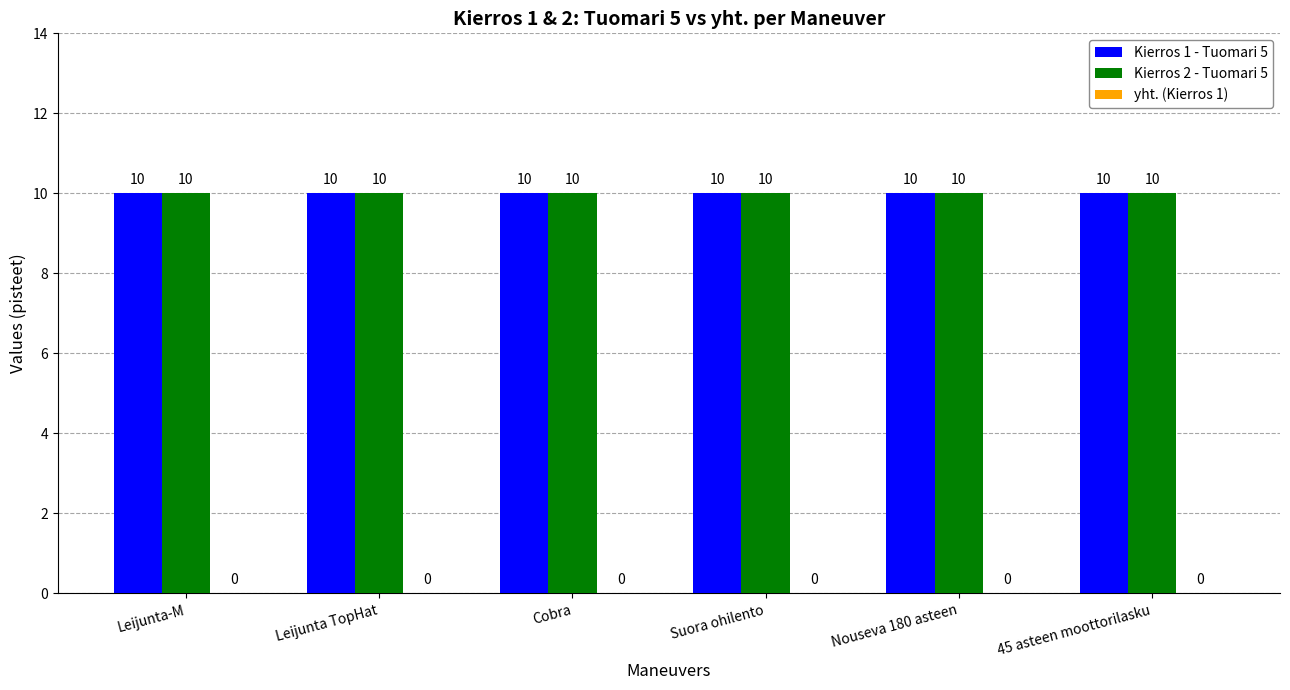

What is the approximate value of Kierros 1 - Tuomari 5 at Leijunta-M?

10